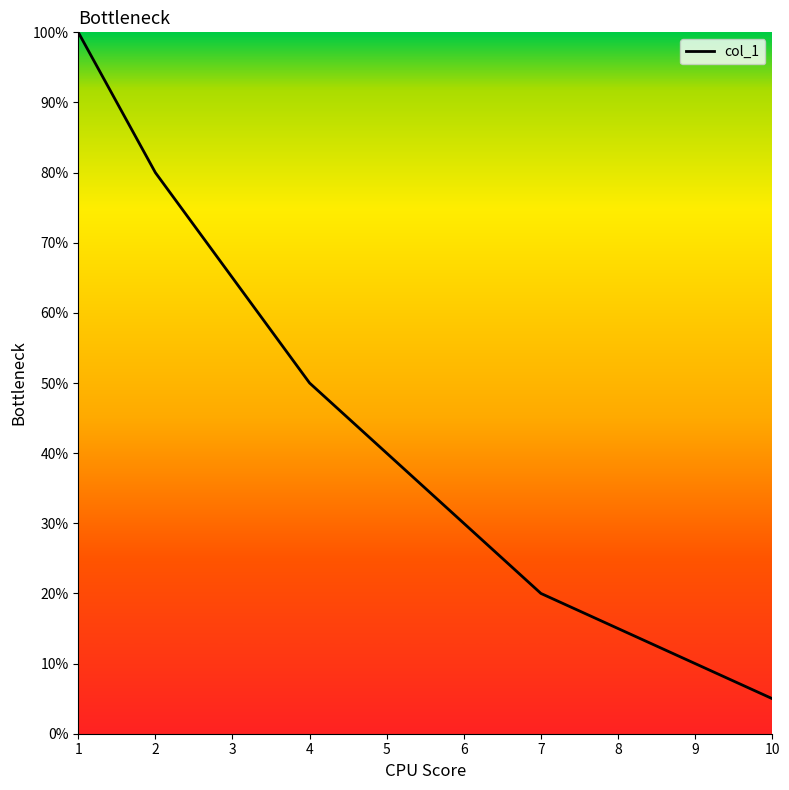

What is the change in value from 1 to 7?

-80